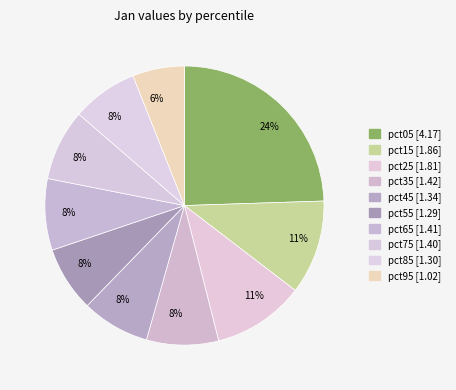

How much of the chart is everything except pct35?

91.7%